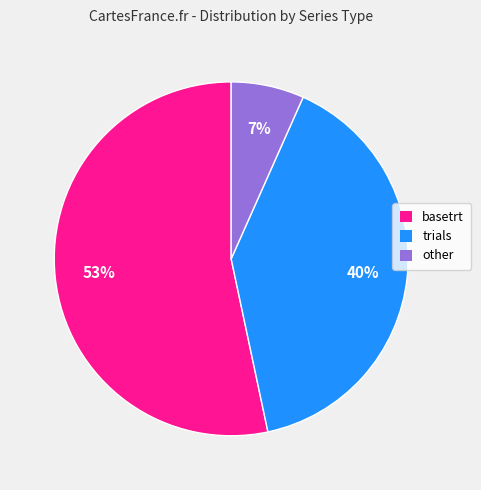

Which category has the biggest portion of the pie?

basetrt